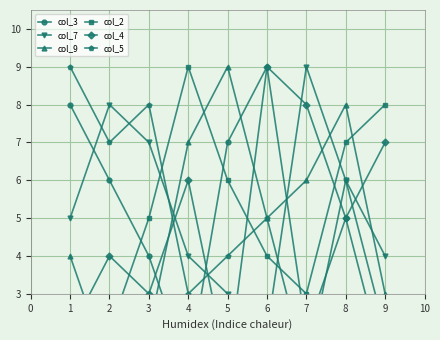

What is the sum of all col_2 values?

45